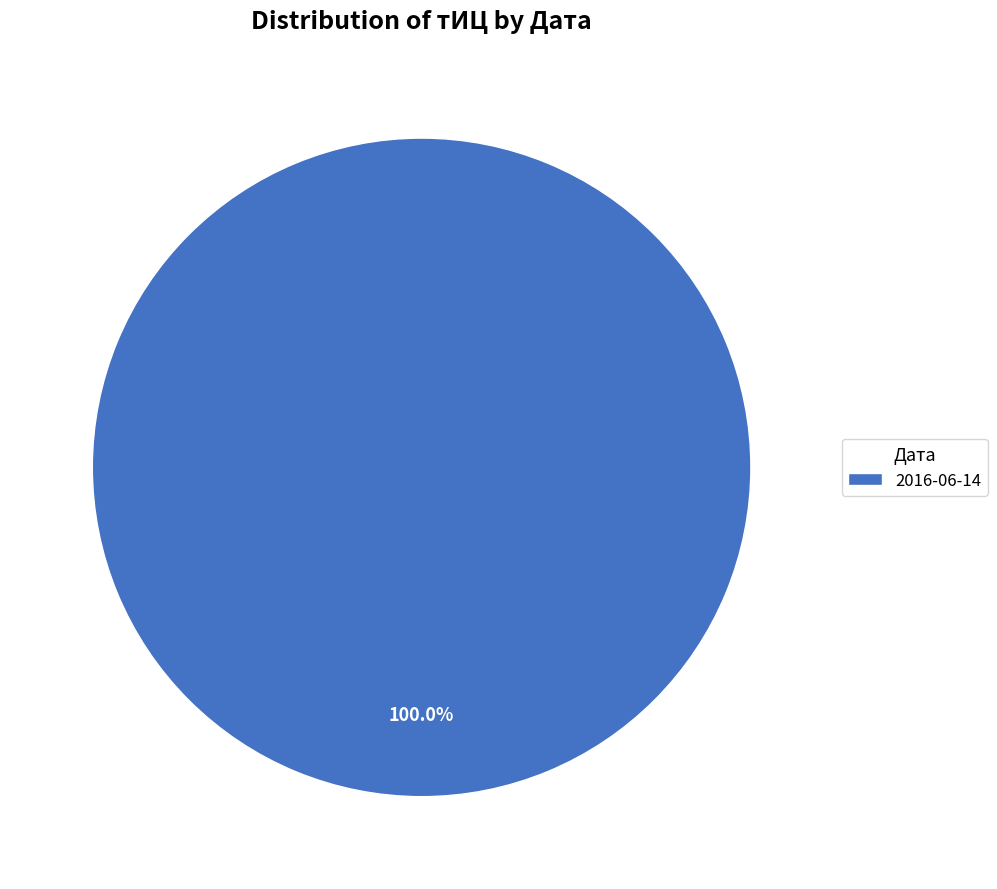

Does 2016-06-14 represent more than half of the total?

Yes